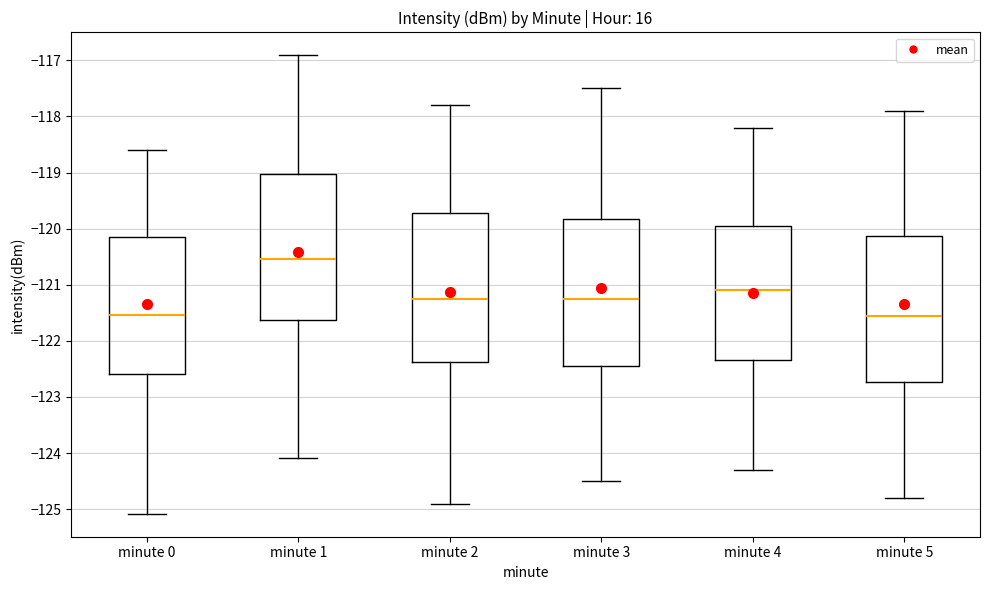

Reading left to right, read every box against the y-axis: the position of its median line, the range the box covers, and the ends of its whiskers. The values are not printed on the chart, so give them approximately, as read against the axis.

minute 0: median -121.5, box -122.6 to -120.2, whiskers -125.1 to -118.6
minute 1: median -120.5, box -121.6 to -119.0, whiskers -124.1 to -116.9
minute 2: median -121.2, box -122.4 to -119.7, whiskers -124.9 to -117.8
minute 3: median -121.2, box -122.4 to -119.8, whiskers -124.5 to -117.5
minute 4: median -121.1, box -122.3 to -119.9, whiskers -124.3 to -118.2
minute 5: median -121.5, box -122.7 to -120.1, whiskers -124.8 to -117.9